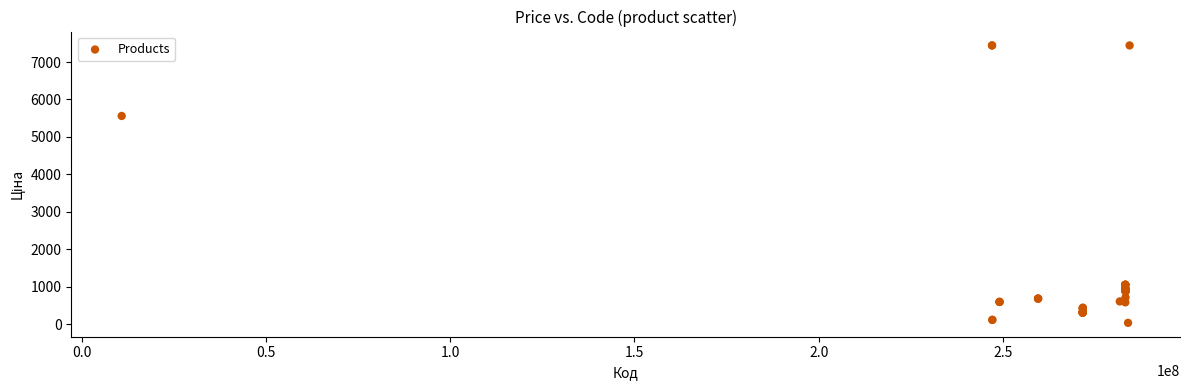

What Y value in the scatter plot is closest to 3738?

5560.3